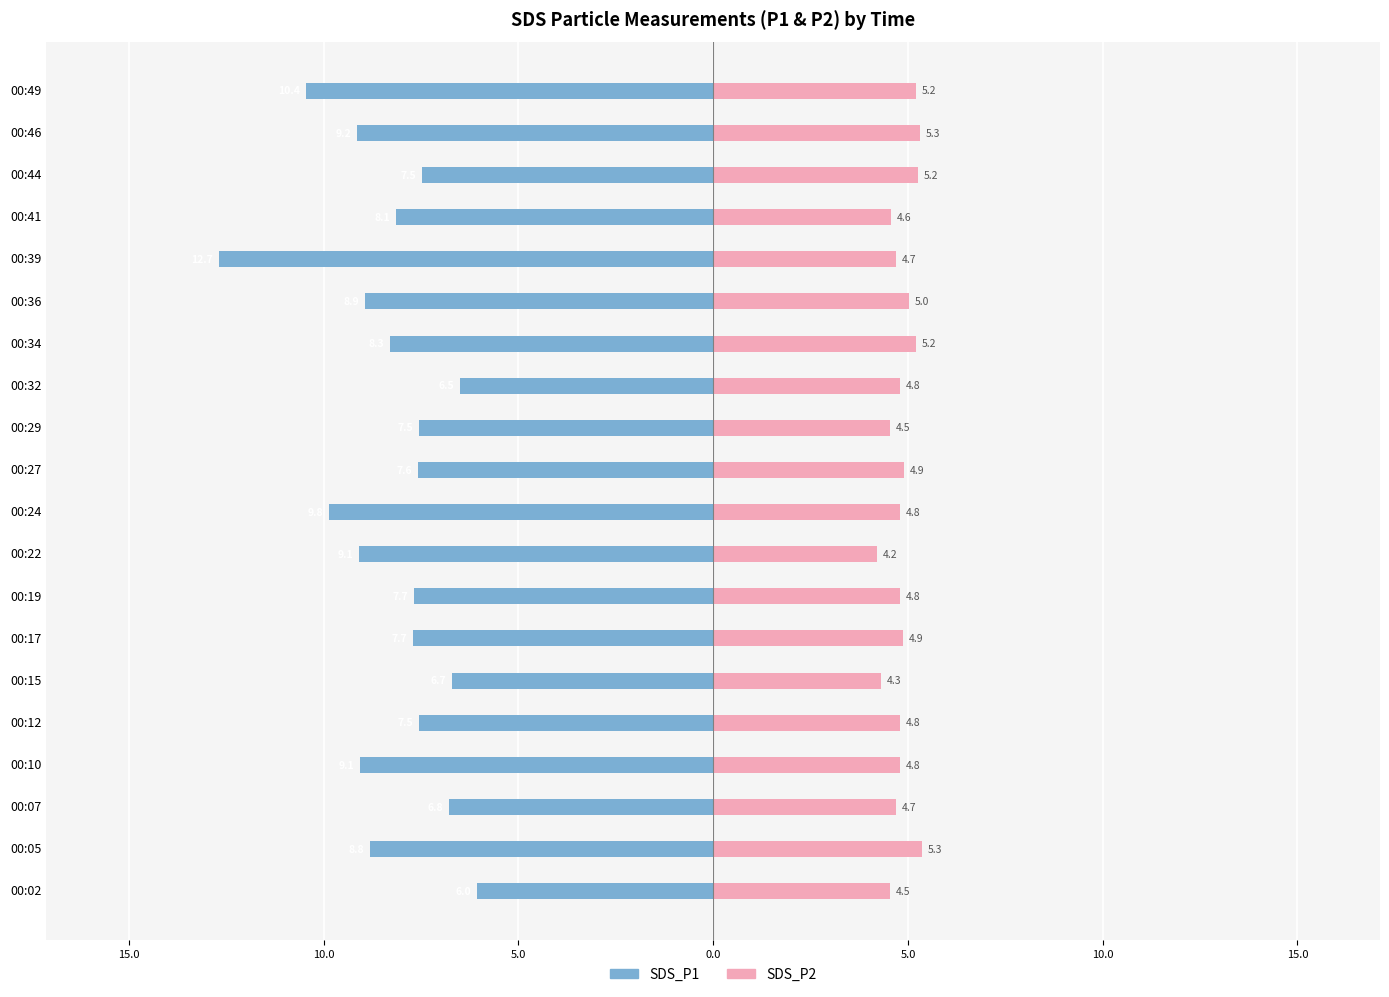

Reading left to right, list all the values displayed in this chart.

SDS_P1: -6.0	-8.8	-6.8	-9.1	-7.5	-6.7	-7.7	-7.7	-9.1	-9.8	-7.6	-7.5	-6.5	-8.3	-8.9	-12.7	-8.1	-7.5	-9.2	-10.4
SDS_P2: 4.5	5.3	4.7	4.8	4.8	4.3	4.9	4.8	4.2	4.8	4.9	4.5	4.8	5.2	5.0	4.7	4.6	5.2	5.3	5.2